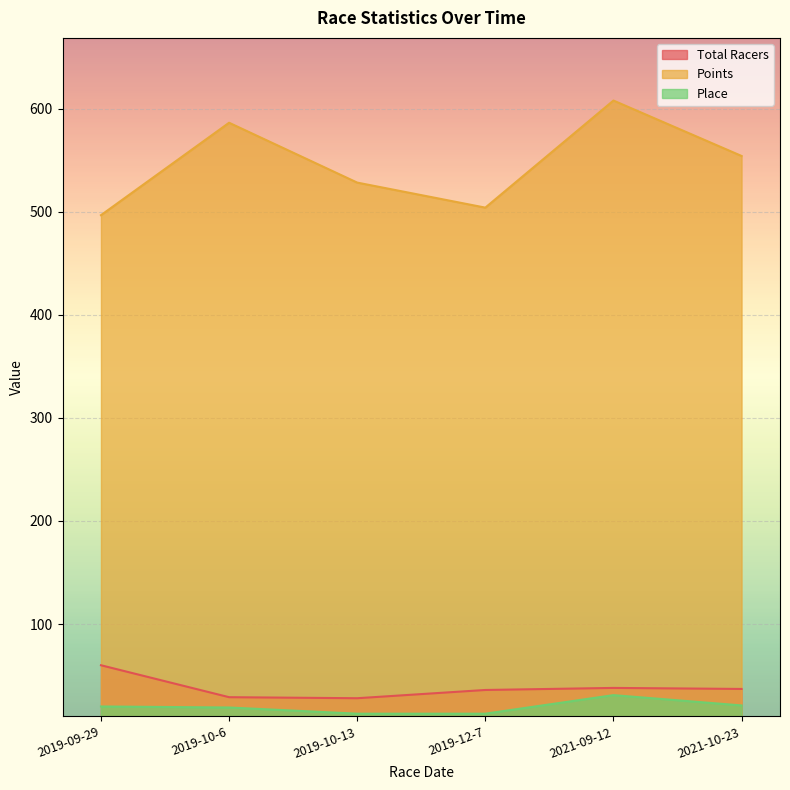

What is the average value of the Total Racers series?

38.0